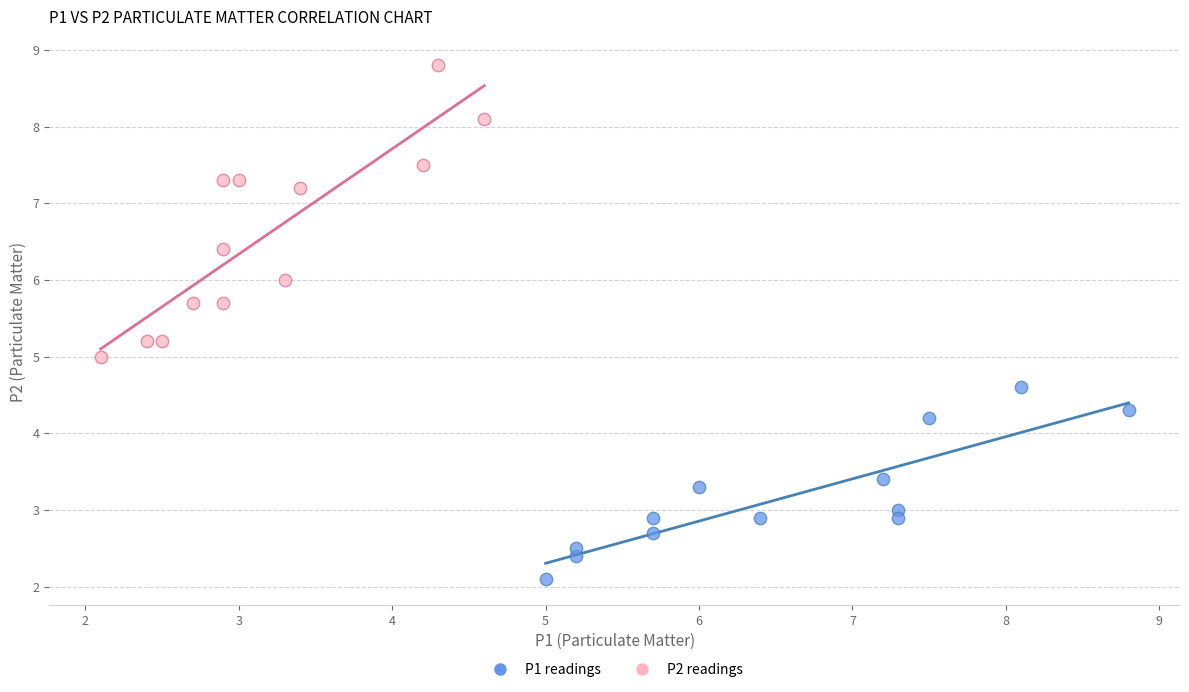

Which series reaches the maximum Y coordinate?

P2 readings